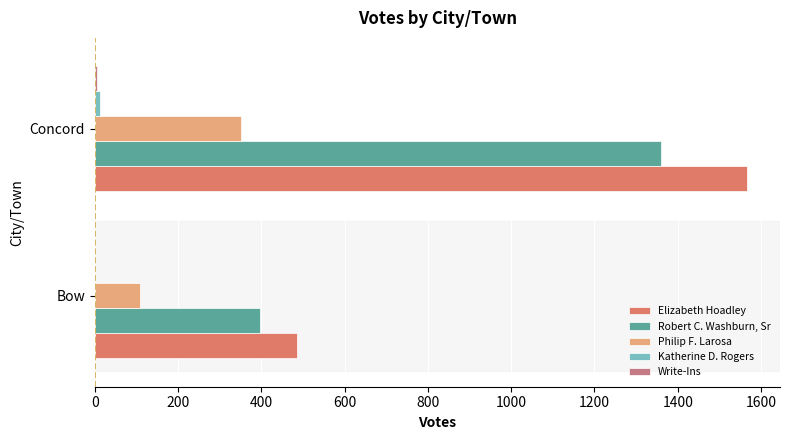

What is the sum of all Philip F. Larosa values?

462